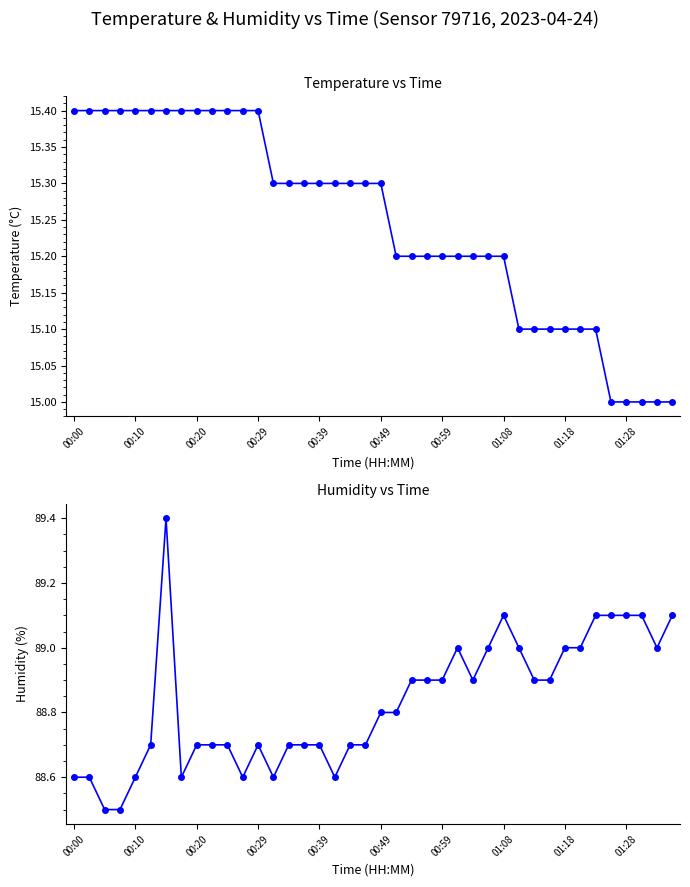

True or false: humidity and temperature cross at least once.

False